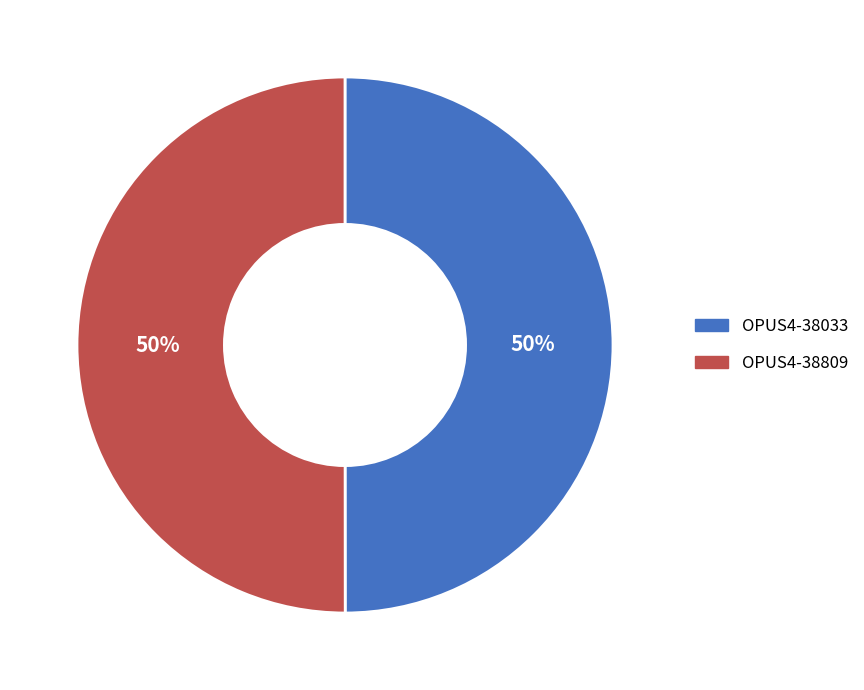

True or false: OPUS4-38809 accounts for 50% of the total.

True